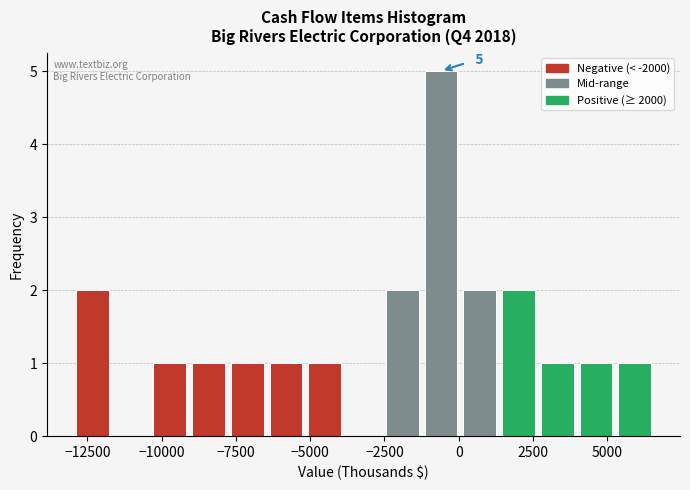

Around what value on the x-axis is the tallest bar? Give the approximate position of its centre, as read against the axis.

-500